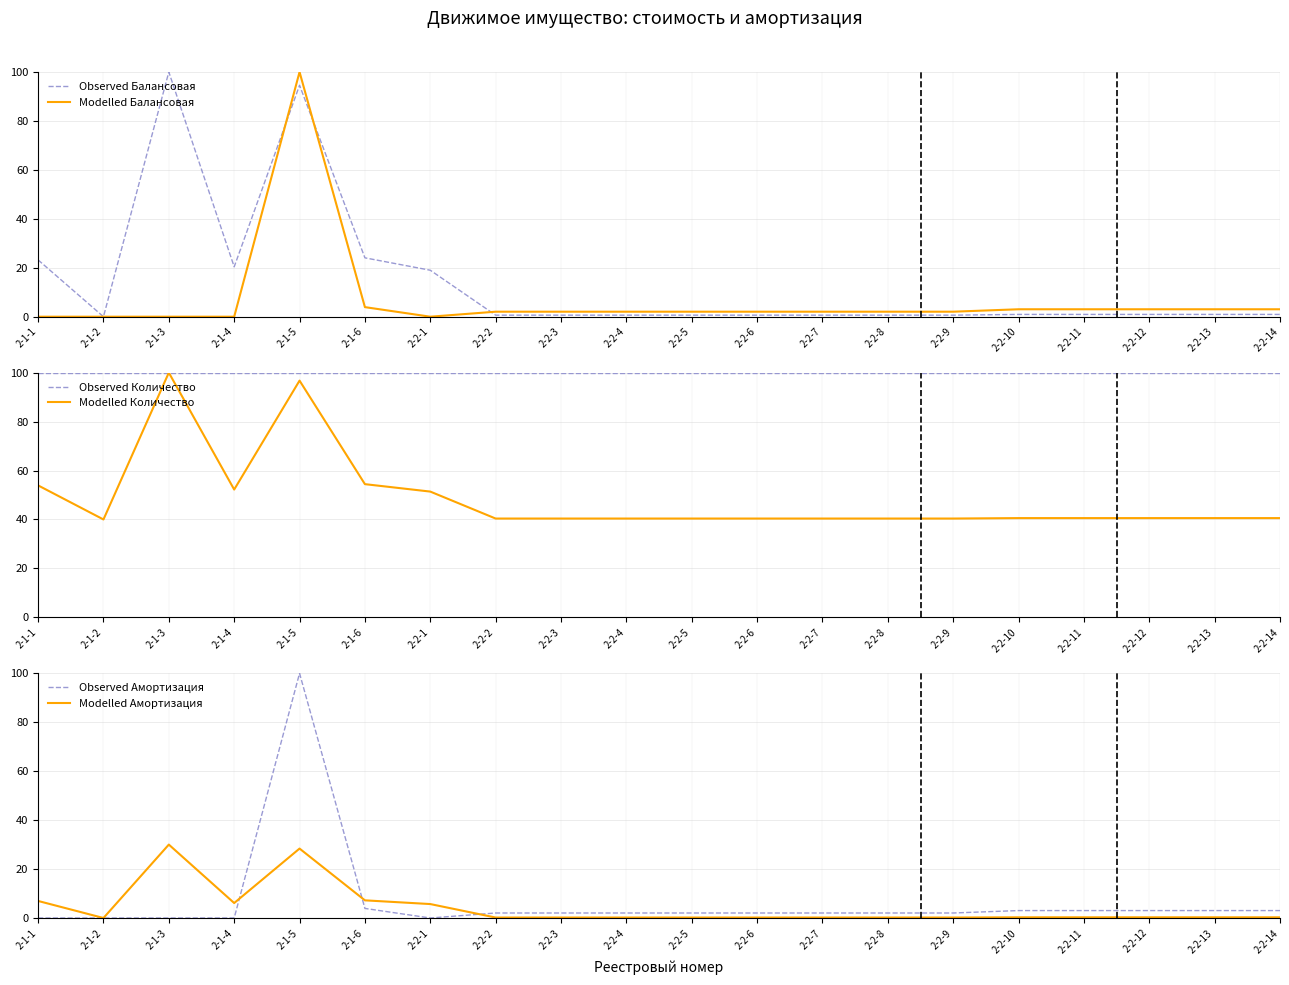

Which category has the lowest value across all series?

2-1-1